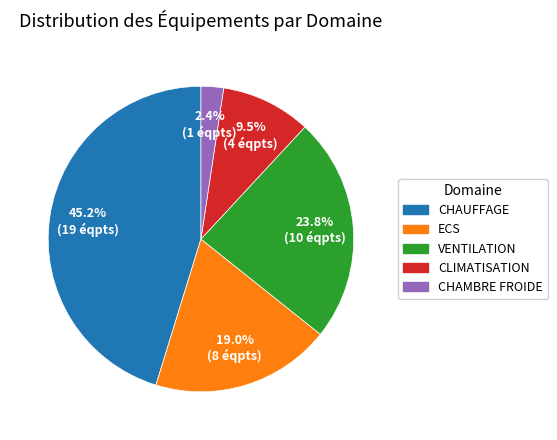

Rank the categories by value from lowest to highest.

CHAMBRE FROIDE, CLIMATISATION, ECS, VENTILATION, CHAUFFAGE